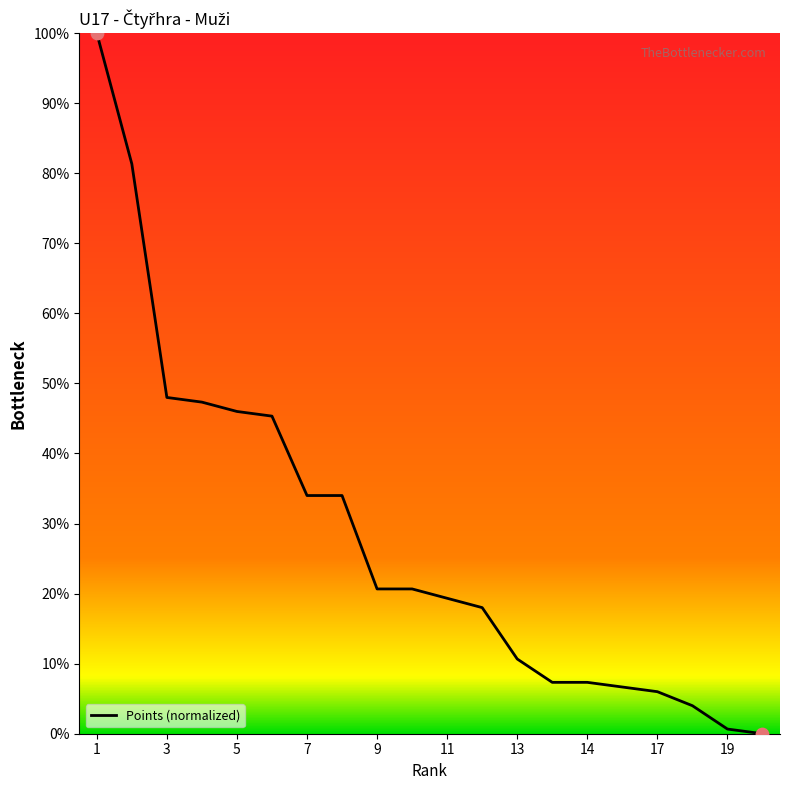

What is the difference between the maximum and minimum values?

100.0